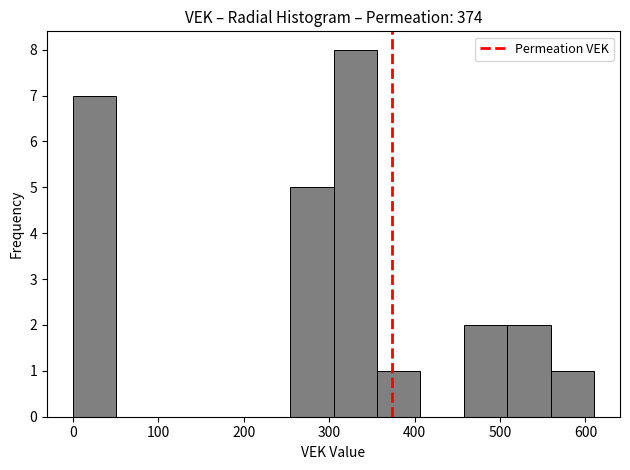

Reading left to right, transcribe this chart: for each bar, give the range it covers on the x-axis and its height. Neither the bar edges nor the heights are printed on the chart, so give them approximately, as read against the axes.

0 to 50: 7
50 to 100: 0
100 to 150: 0
150 to 200: 0
200 to 250: 0
250 to 310: 5
310 to 360: 8
360 to 410: 1
410 to 460: 0
460 to 510: 2
510 to 560: 2
560 to 610: 1